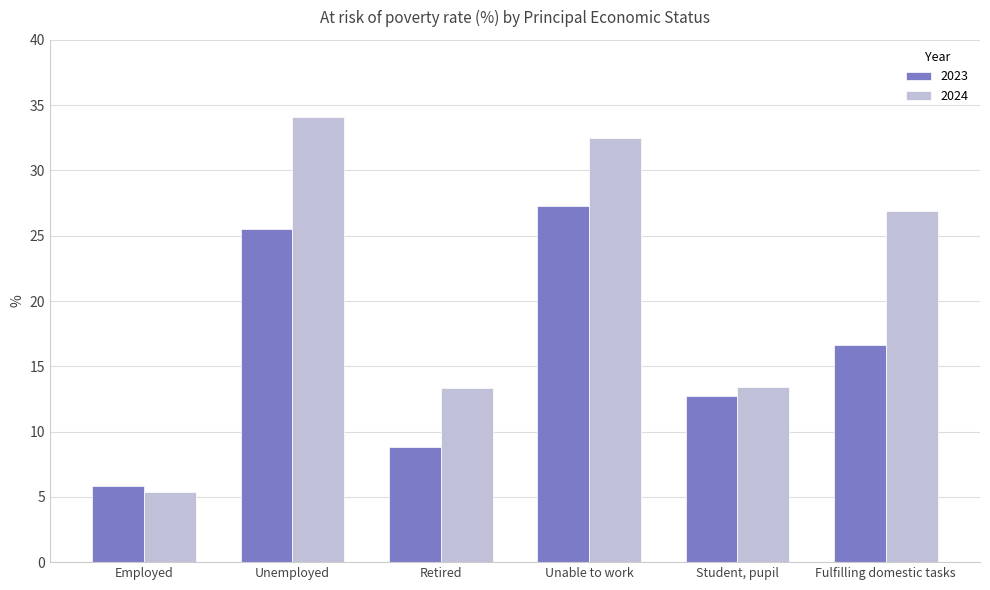

Between Unable to work and Student, pupil, which series saw the biggest shift?

2024